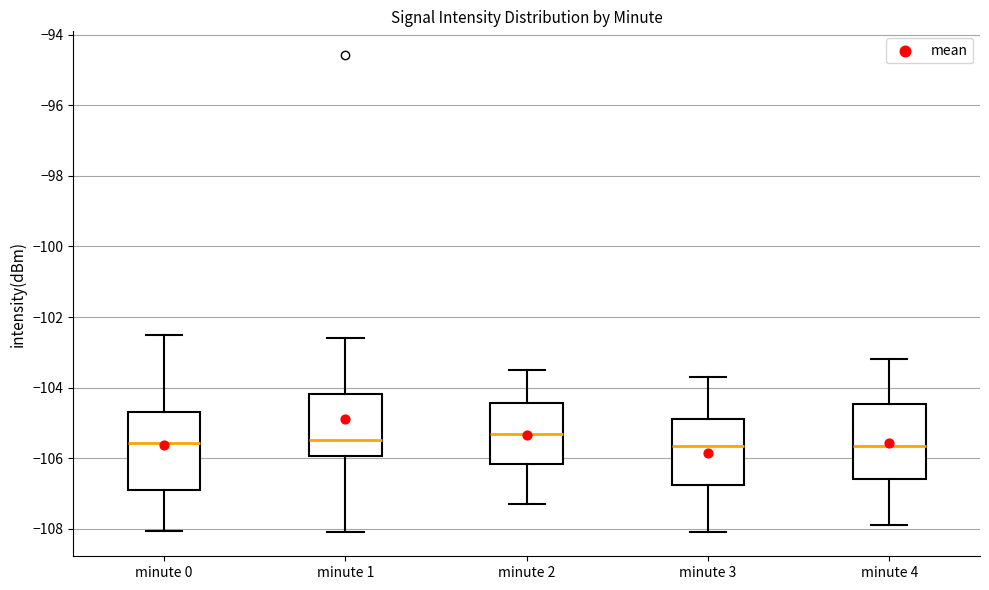

Where is the upper edge of the box for minute 2 on the y-axis? The values are not printed on the chart, so give them approximately, as read against the axis.

-104.4